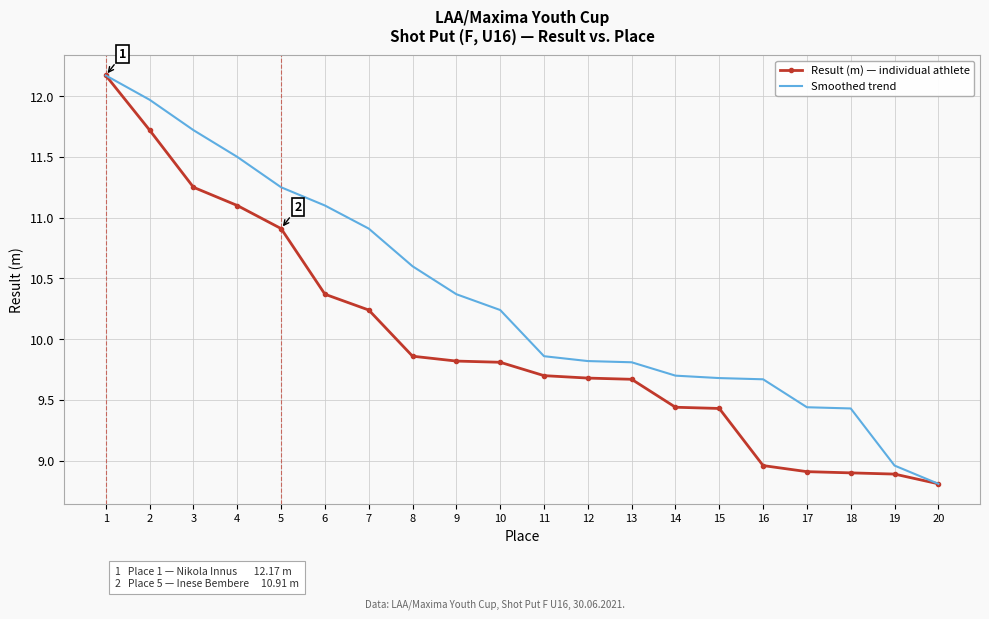

What is the difference between the highest and lowest values at 5?

0.3